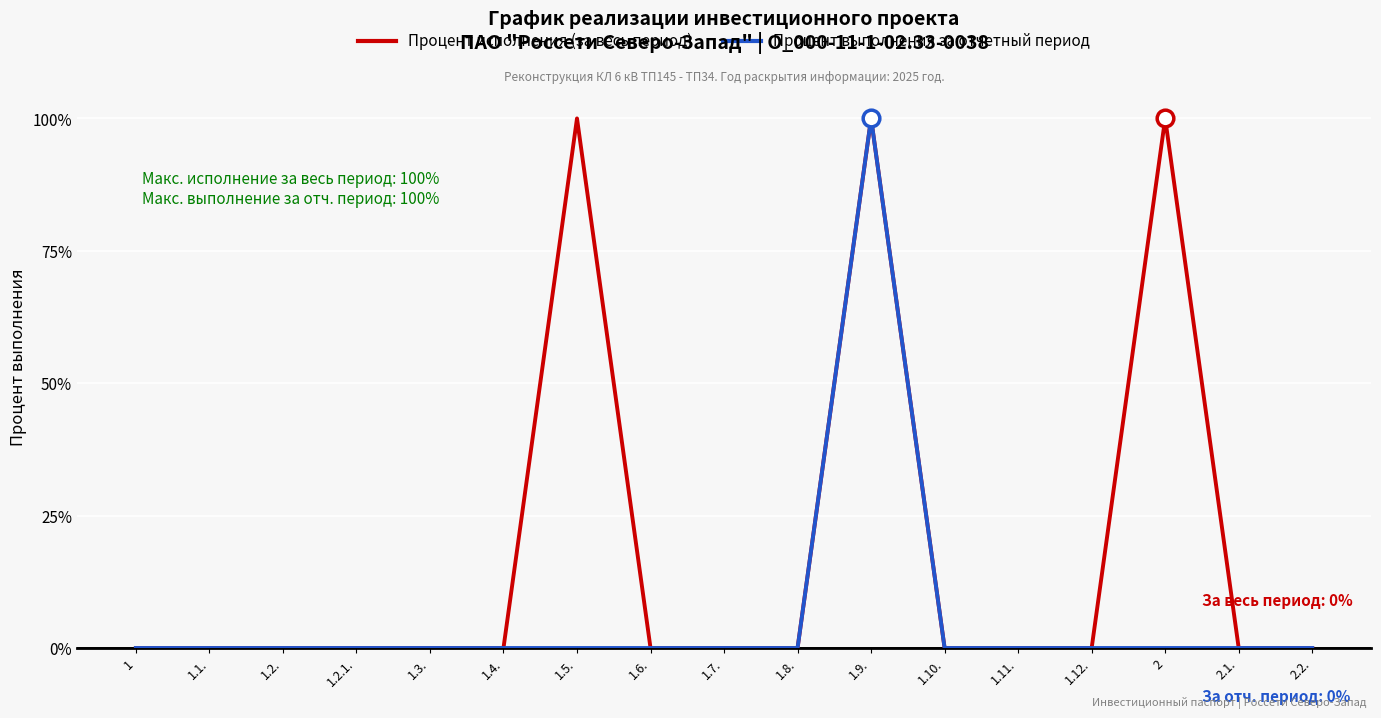

What is the difference between the maximum and minimum values in the Процент исполнения (за весь период) series?

100